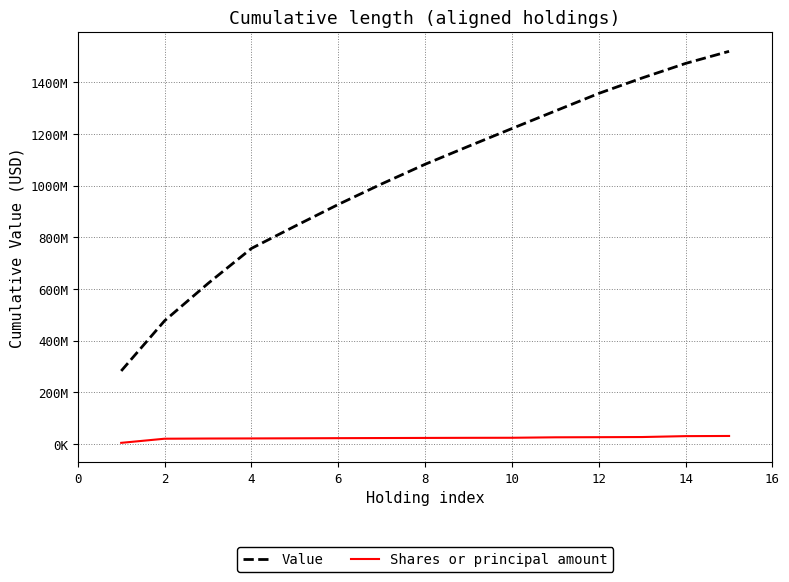

Rank the series by their average value, from highest to lowest.

Value, Shares or principal amount